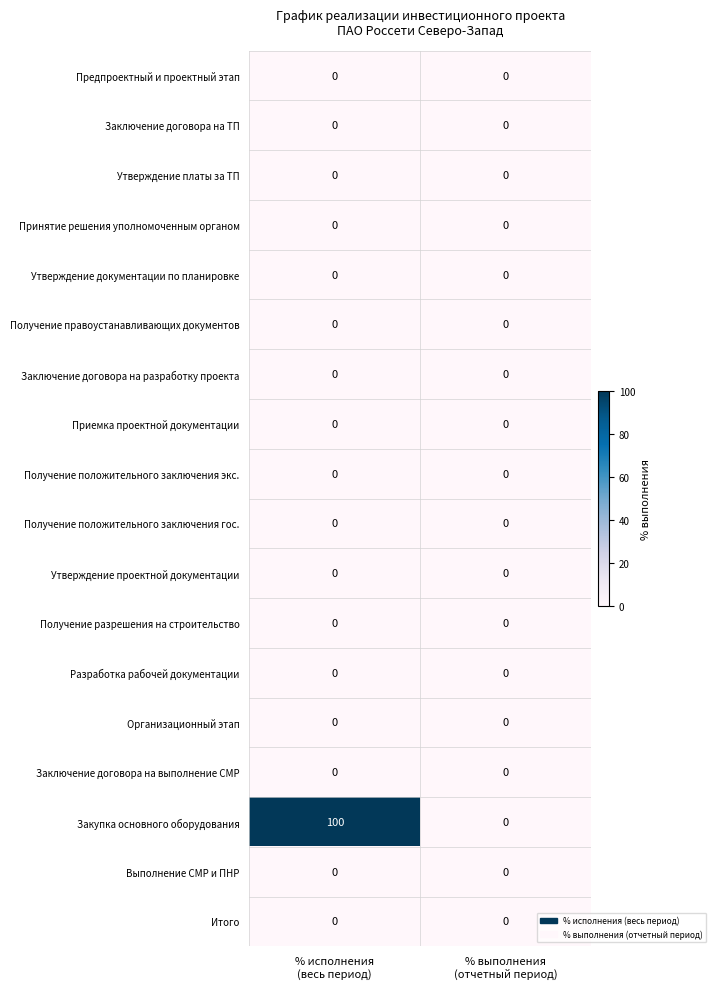

Which series has the widest spread of values?

Закупка основного оборудования